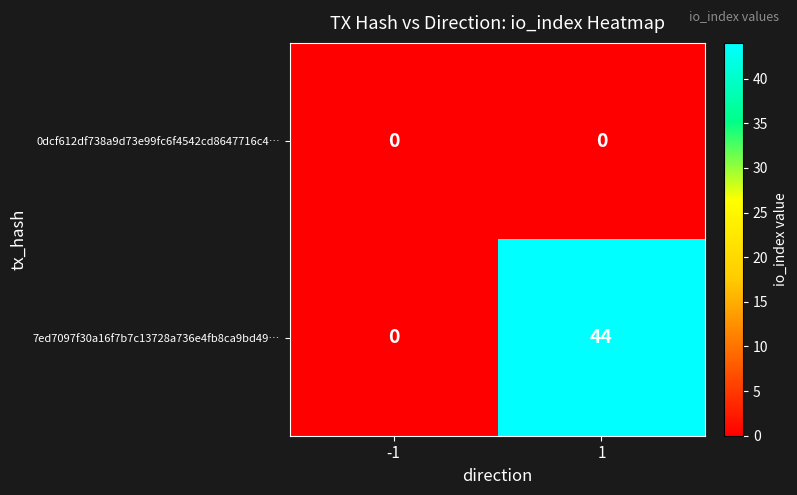

Is it true that 0dcf612df738a9d73e99fc6f4542cd8647716c4… equals 0 at -1?

True